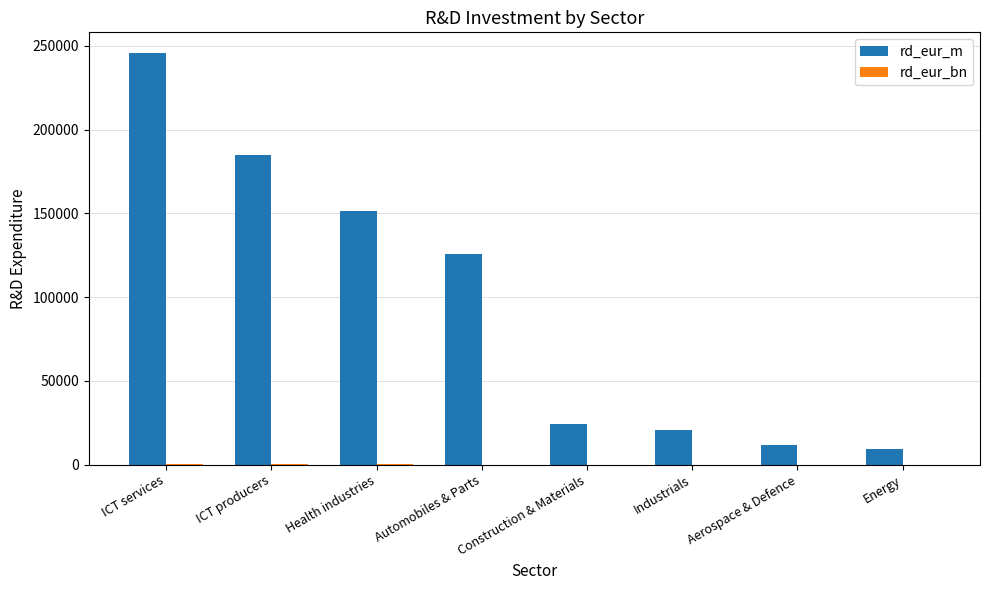

Where is rd_eur_m nearest to the value 127624?

Automobiles & Parts